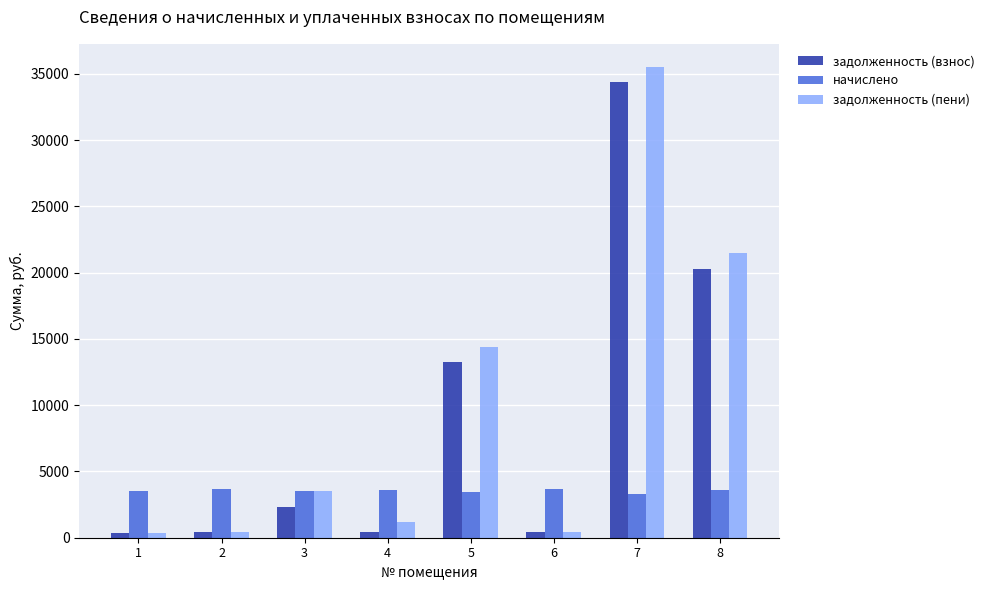

What is the greatest value displayed?

35481.2